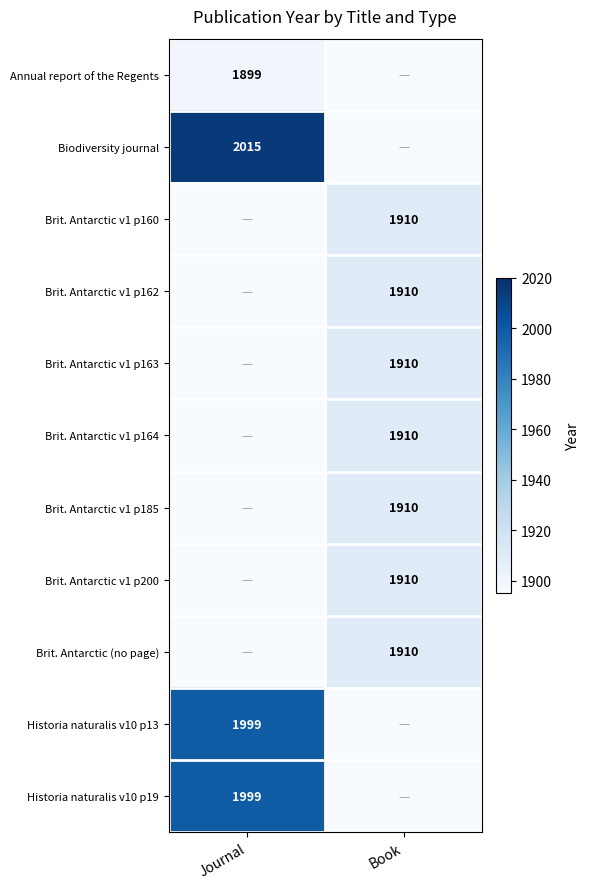

Is it true that Historia naturalis v10 p13 equals 439 at Journal?

False